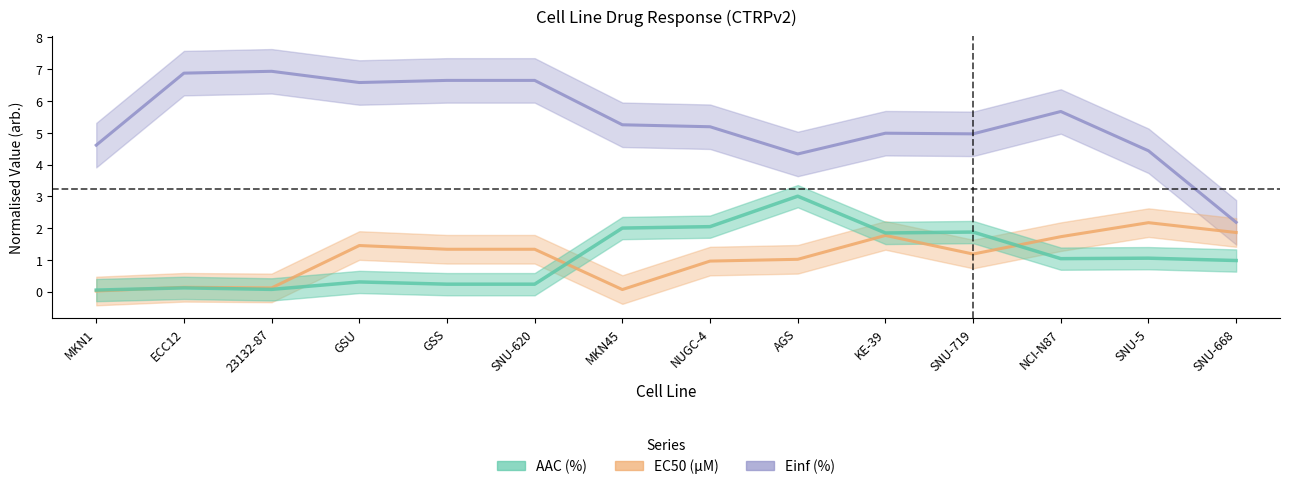

Which has a higher value, SNU-620 or GSS?

SNU-620